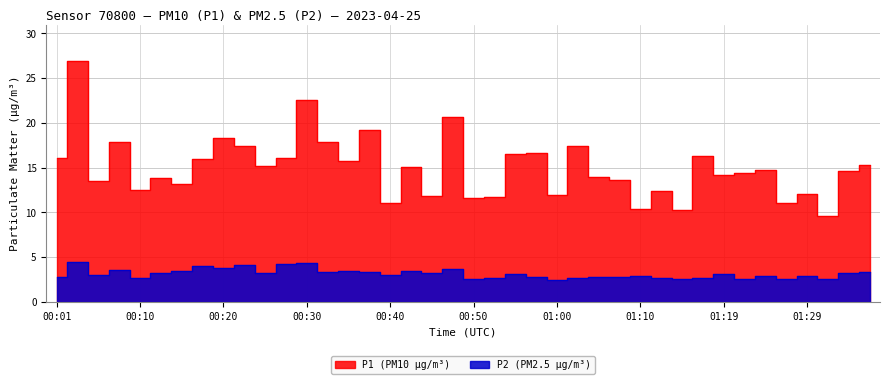

Rank the series at 01:29 from lowest to highest value.

P2, P1